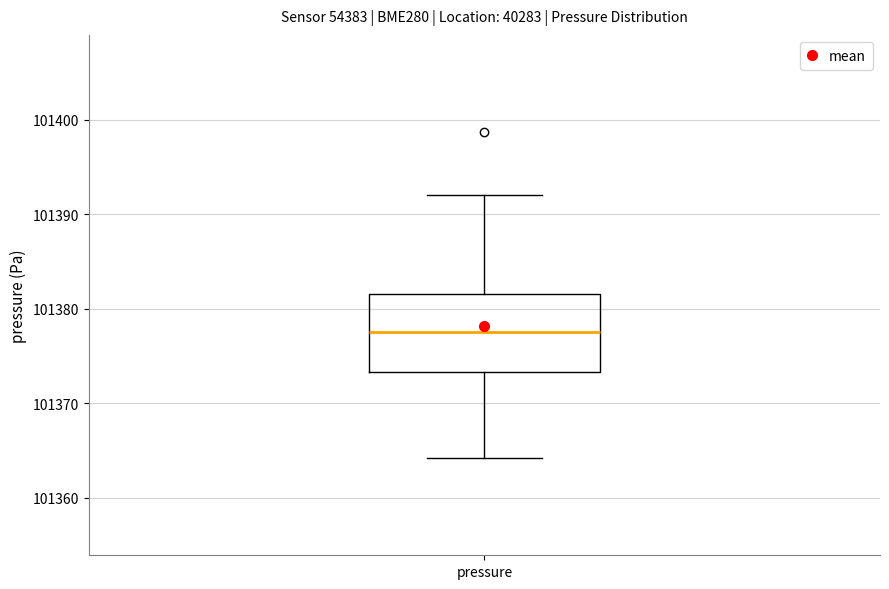

Read this box plot against the y-axis: the position of the median line, the range covered by the box, and the ends of both whiskers. The values are not printed on the chart, so give them approximately, as read against the axis.

median 101378, box 101373 to 101382, whiskers 101364 to 101392